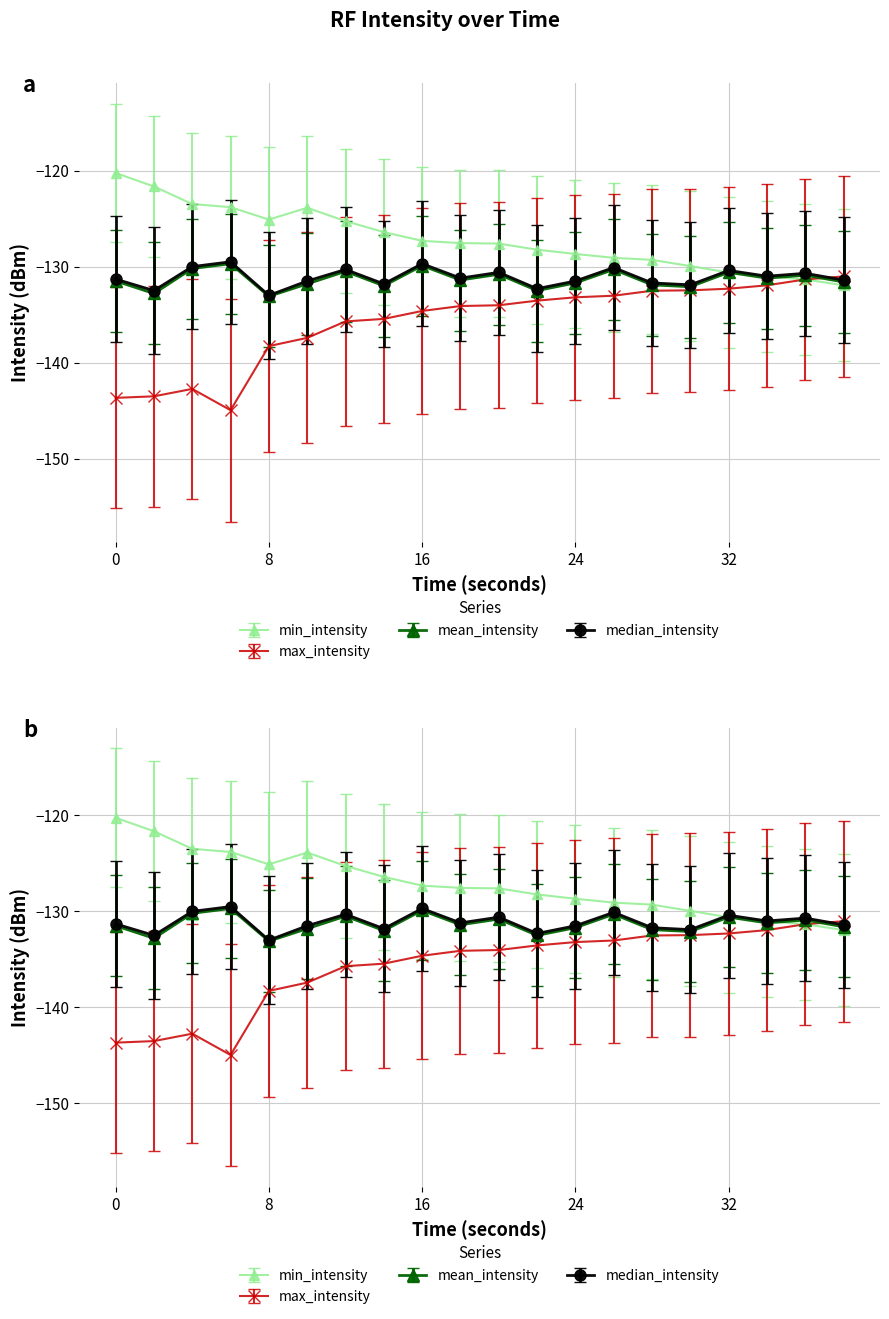

What is the sum of all max_intensity values?

-2715.8